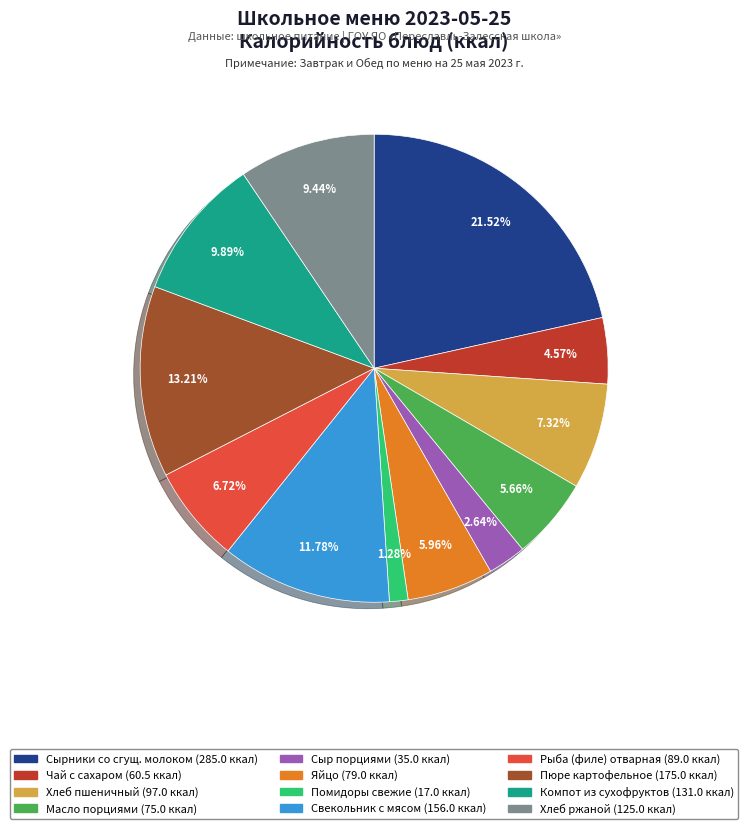

Does any single category account for the majority?

No